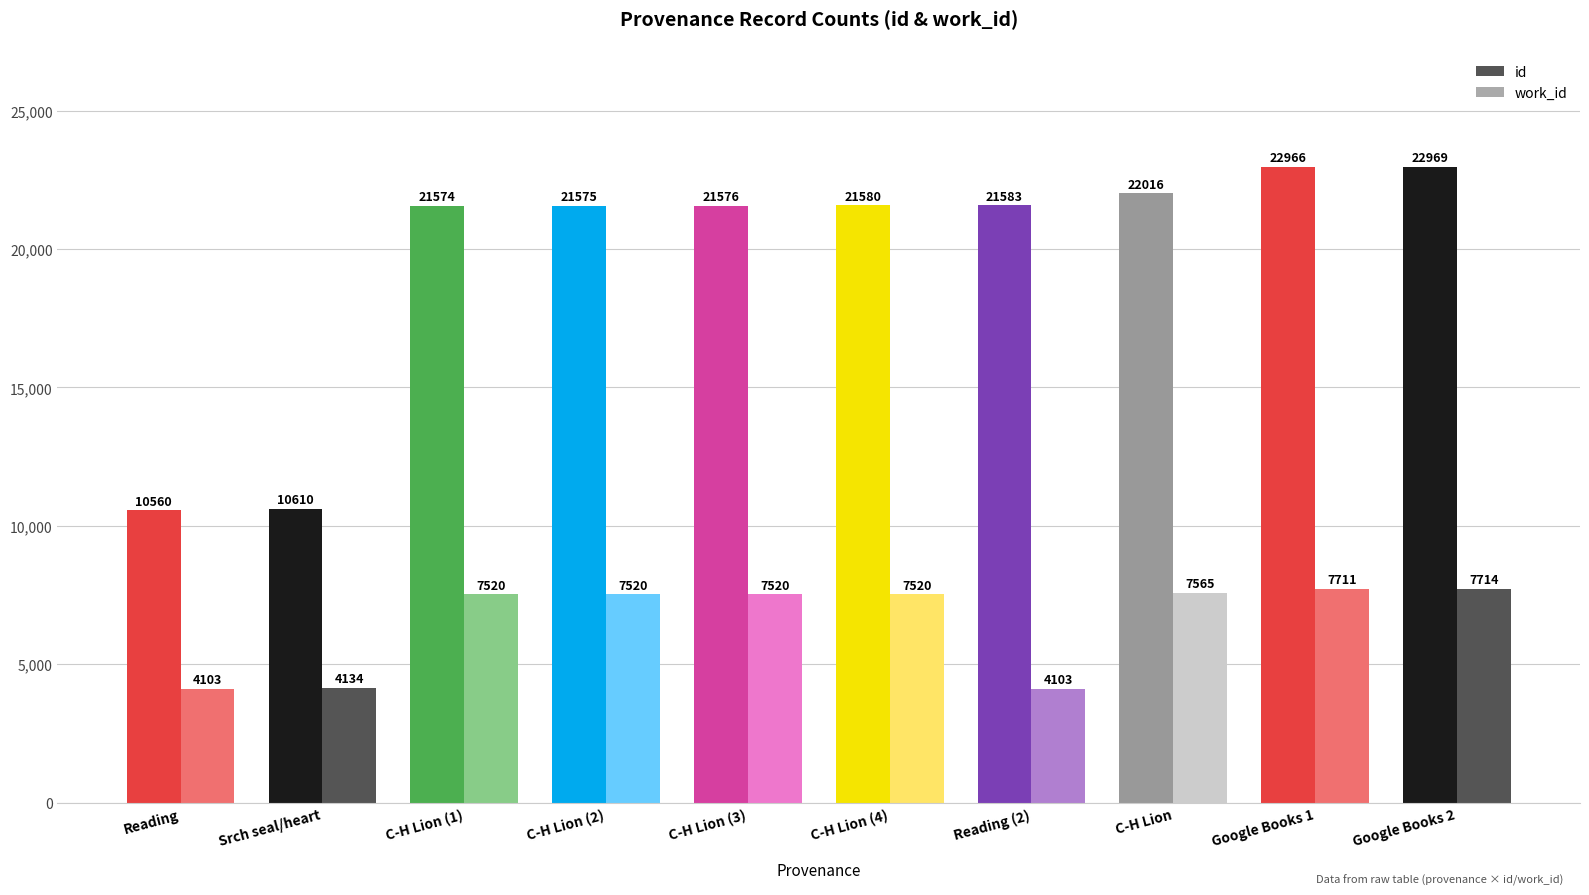

Reading left to right, extract all data points from this chart.

id: Reading=10560	Searching seal/heart=10610	Reading; C-H Lion (1)=21574	Reading; C-H Lion (2)=21575	Reading; C-H Lion (3)=21576	Reading; C-H Lion (4)=21580	Reading (2)=21583	C-H Lion=22016	Google Books (1)=22966	Google Books (2)=22969
work_id: Reading=4103	Searching seal/heart=4134	Reading; C-H Lion (1)=7520	Reading; C-H Lion (2)=7520	Reading; C-H Lion (3)=7520	Reading; C-H Lion (4)=7520	Reading (2)=4103	C-H Lion=7565	Google Books (1)=7711	Google Books (2)=7714